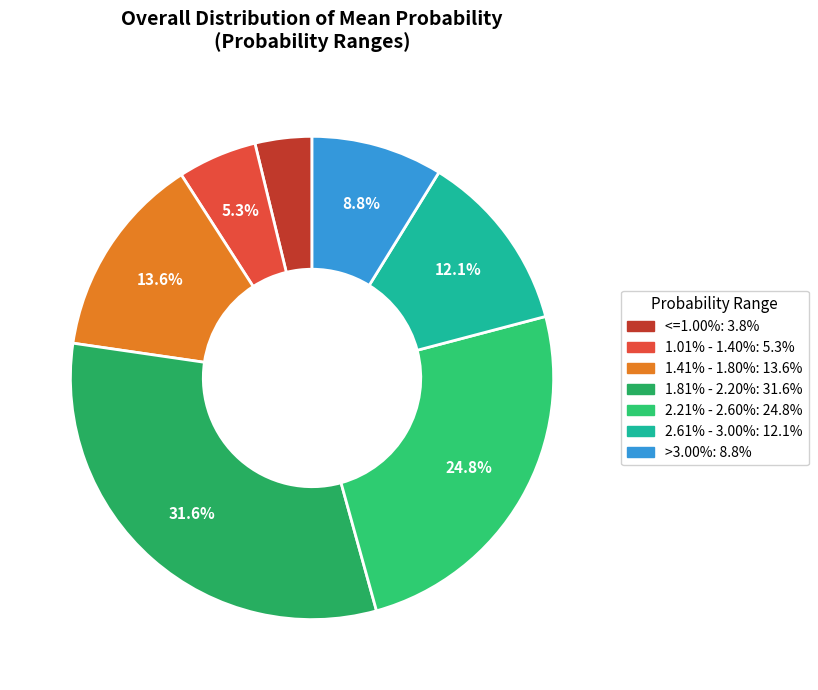

Count the number of slices in the pie.

7